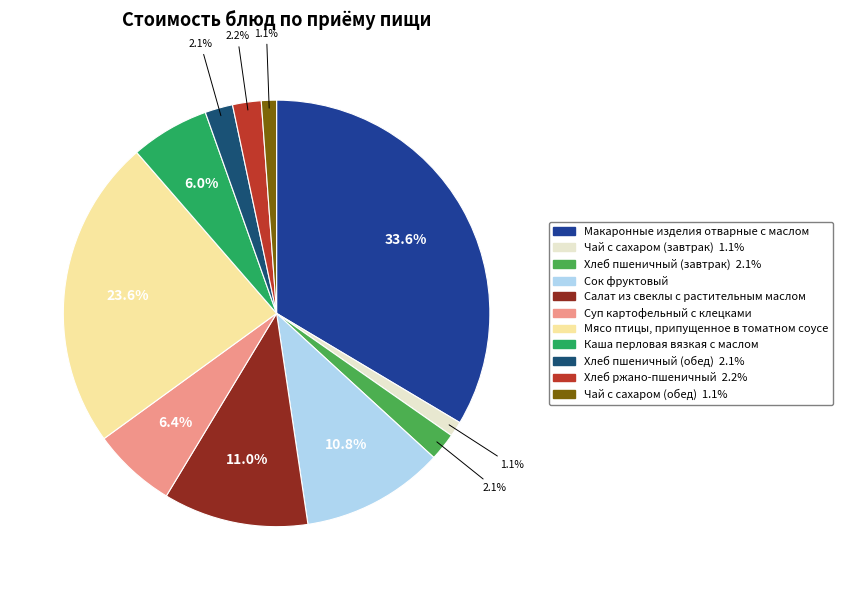

How many segments does this pie chart have?

11